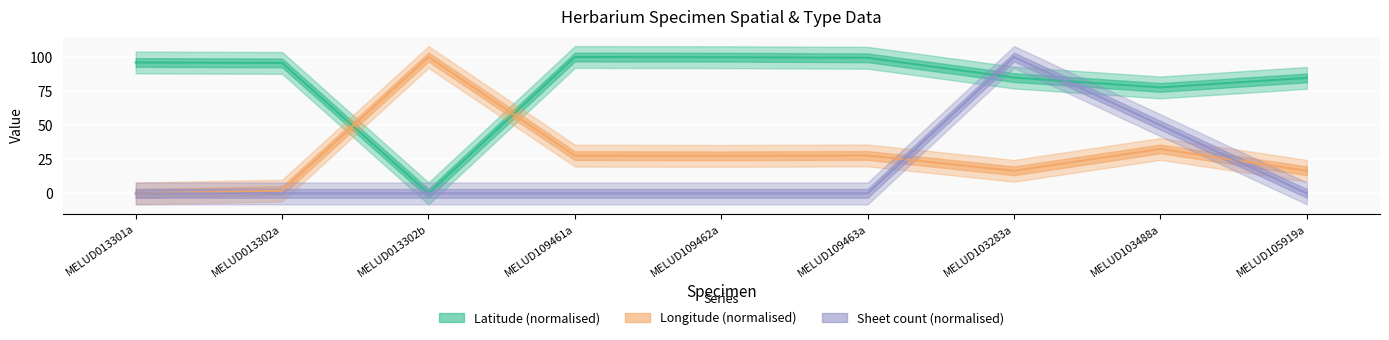

What is the highest value of the Longitude (normalised) series?

100.0